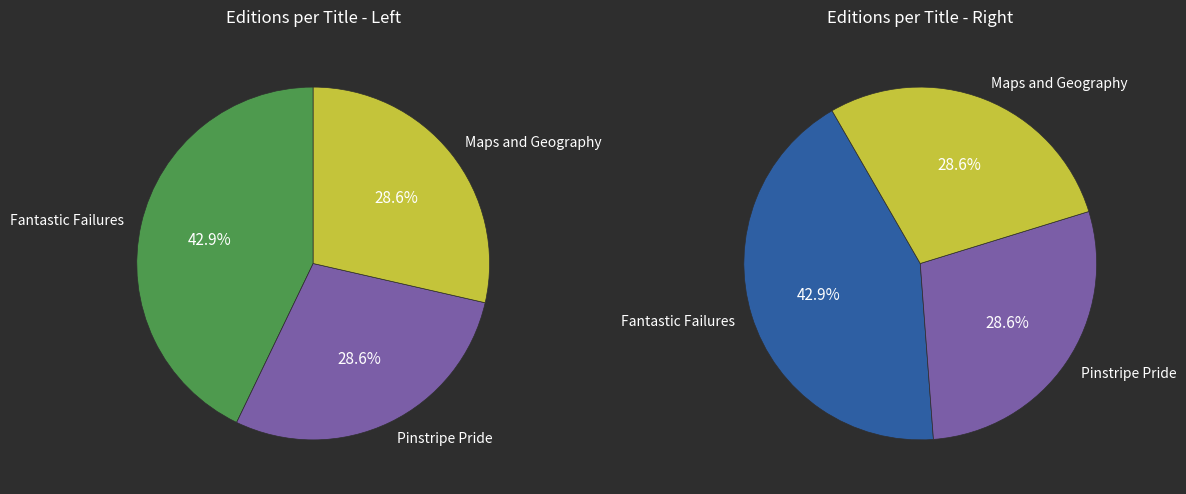

What percentage is the Fantastic Failures slice, to the nearest percent?

43%